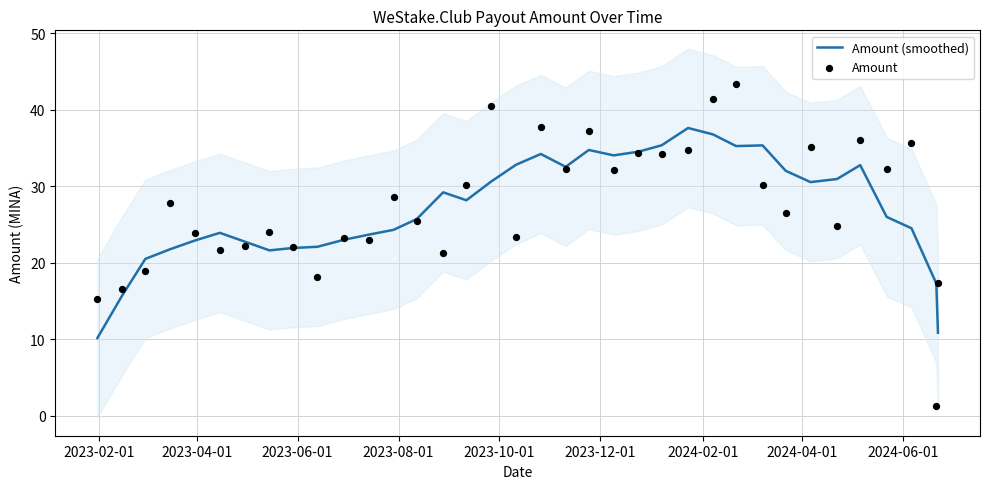

What is the maximum value for Amount (smoothed)?

37.6